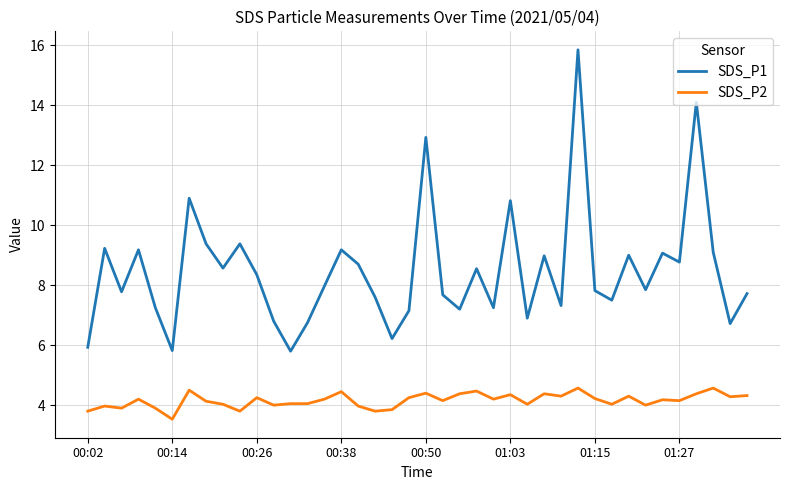

True or false: SDS_P2 and SDS_P1 intersect in this chart.

False